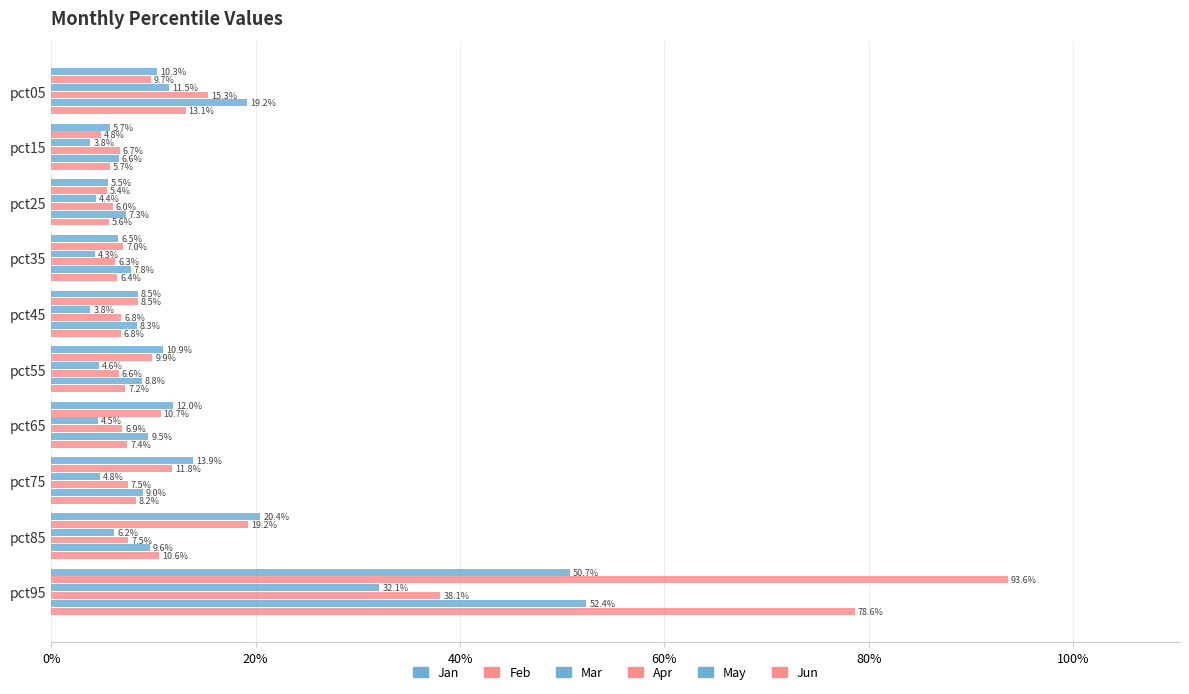

What is the sum of all Jan values?

1.4